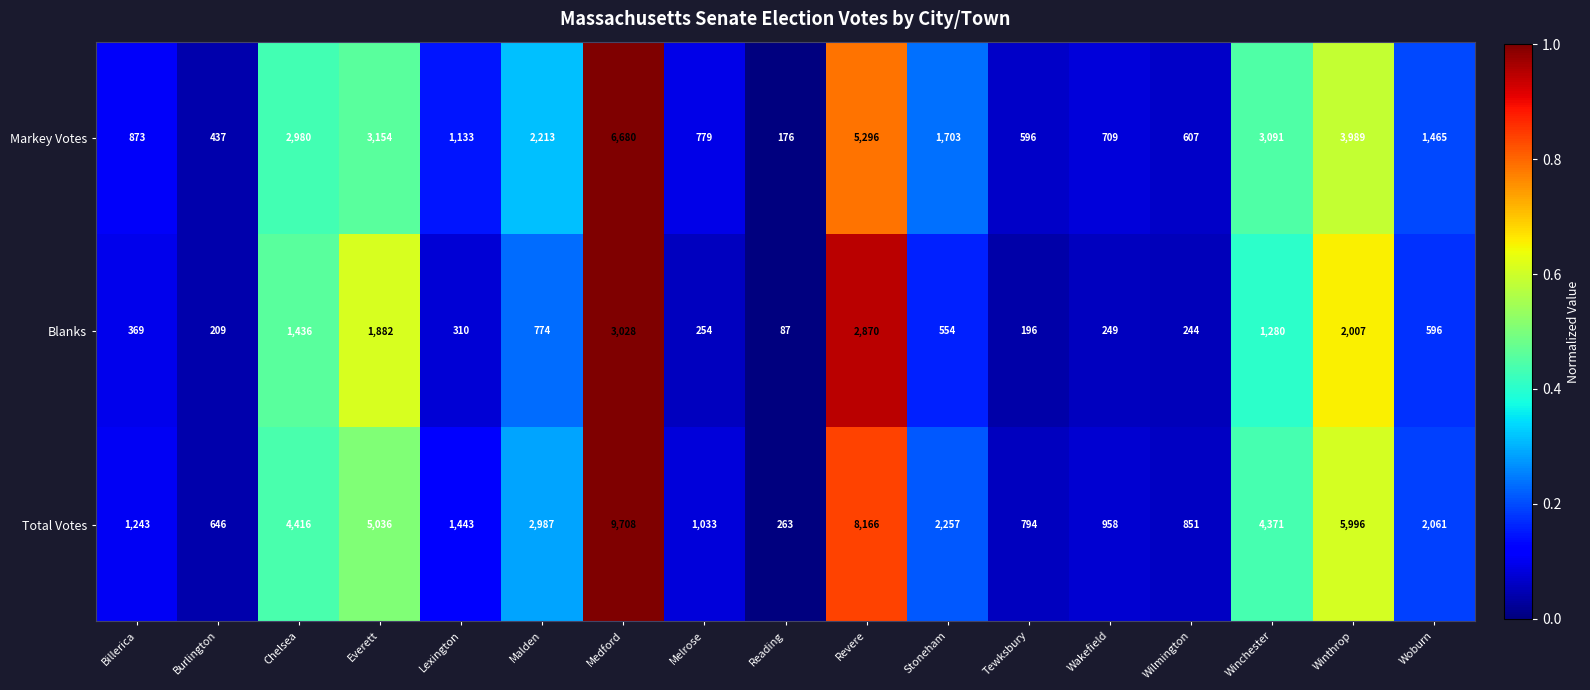

Count the number of data series in this chart.

3